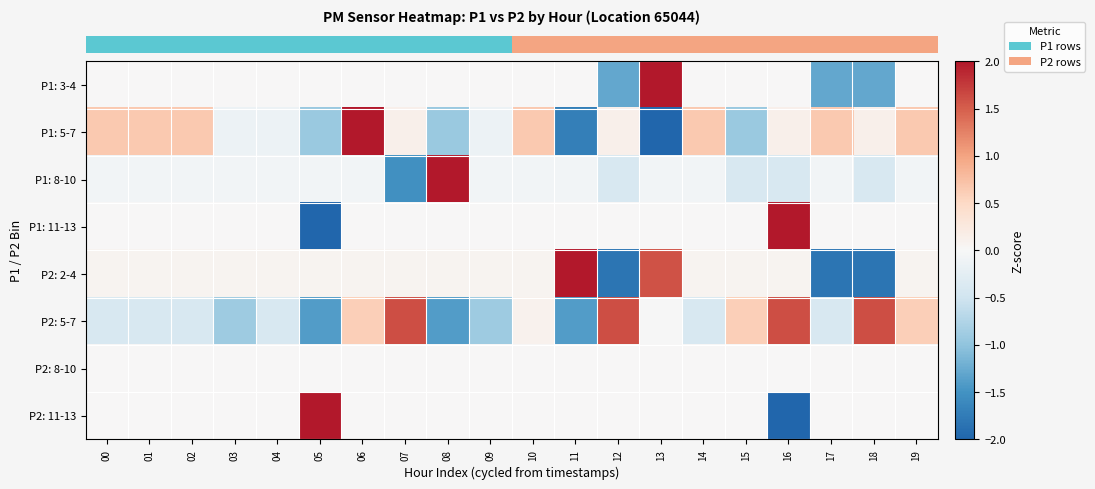

What is the greatest value displayed?

4.1